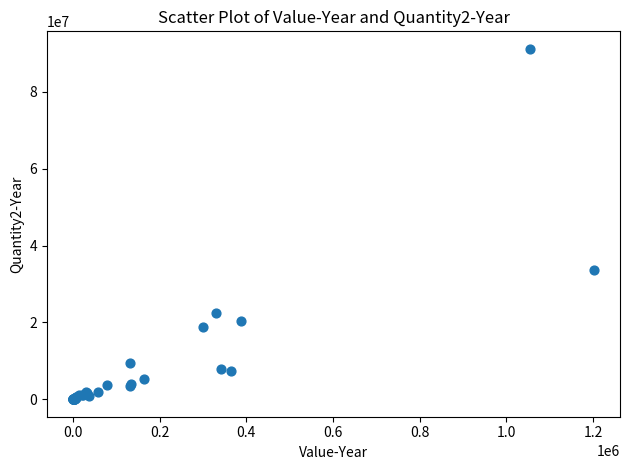

What Y value in the scatter plot is closest to 45591864?

33502671